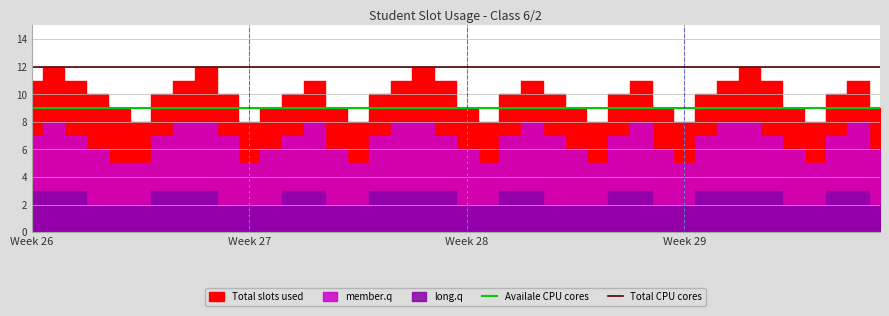

True or false: Availale CPU cores and Total CPU cores intersect in this chart.

False